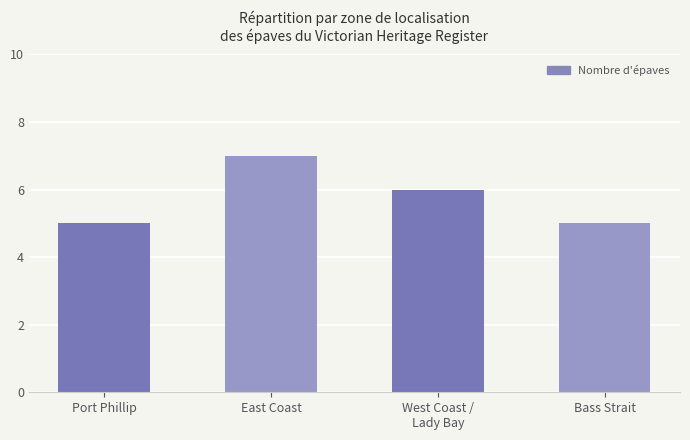

What is the value of the 2nd bar from the left?

7